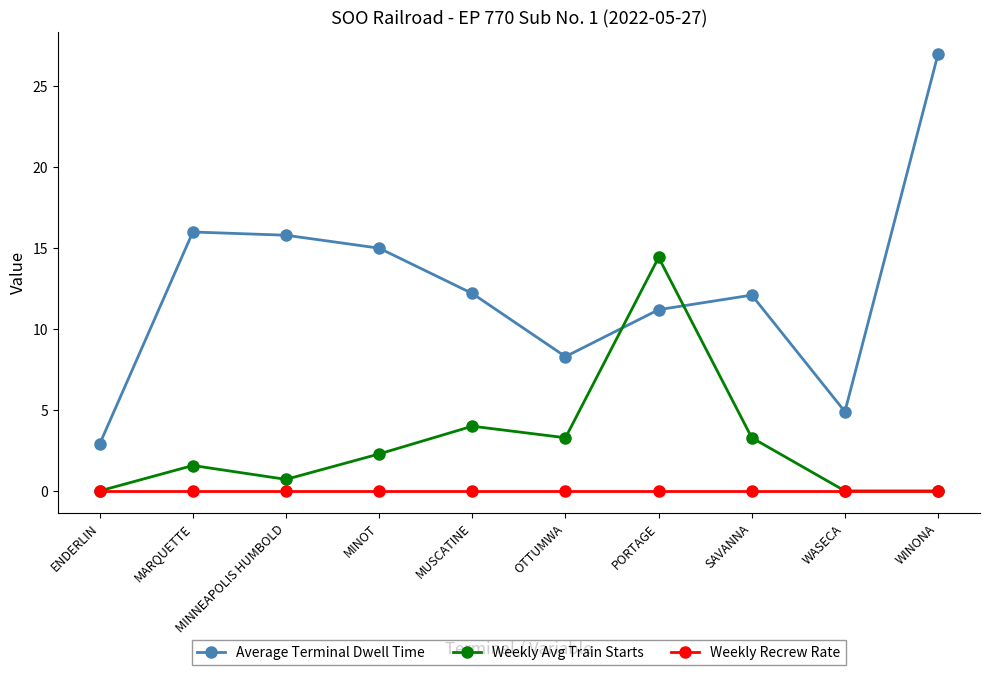

In Average Terminal Dwell Time, how many points are lower than both neighbors (excluding endpoints)?

2